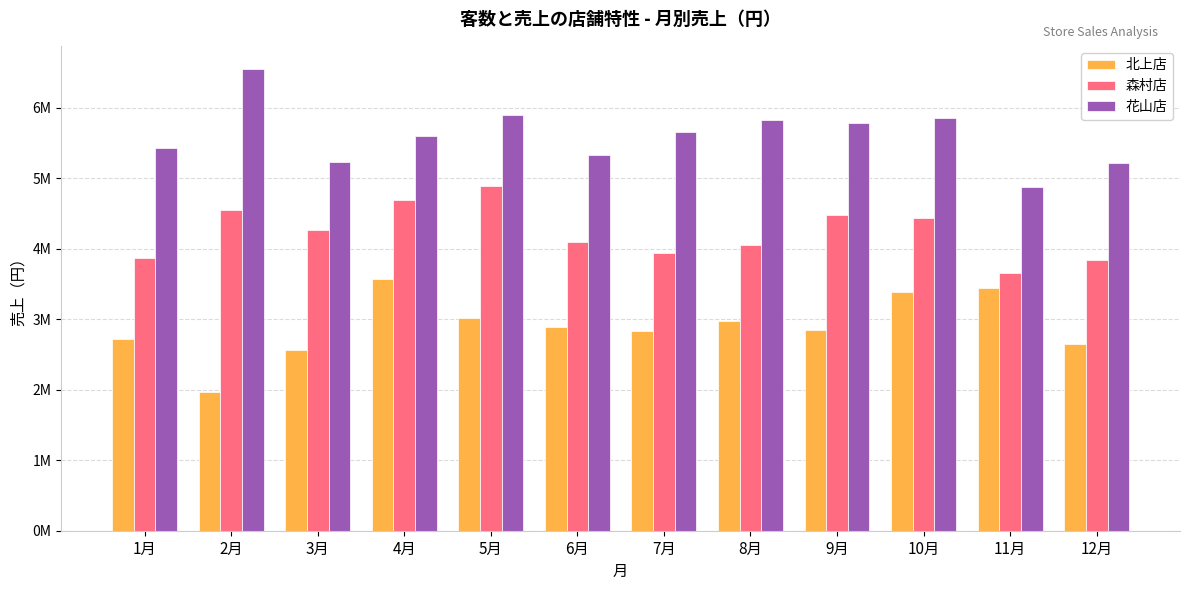

Are the bars grouped side by side (vs. stacked)?

Yes